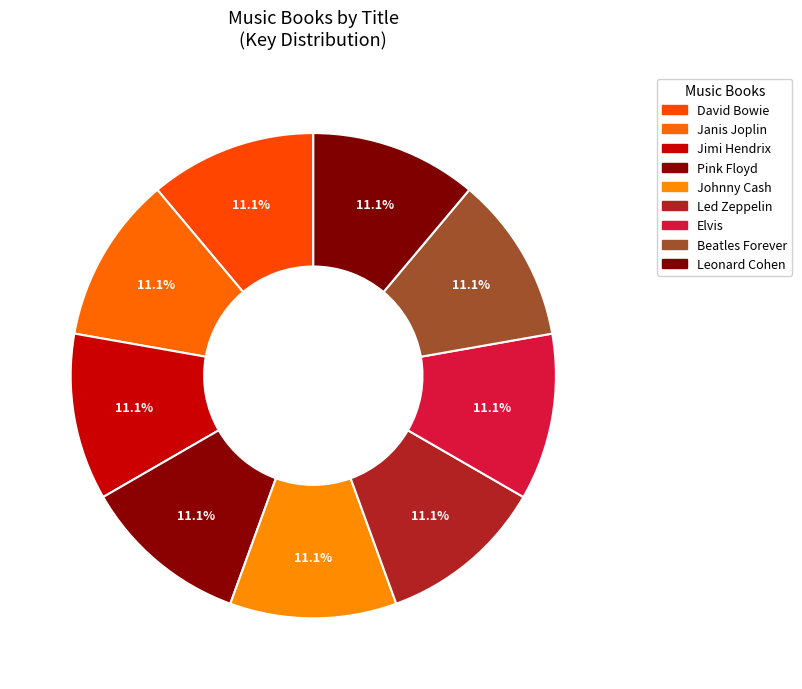

Rank the categories by value from lowest to highest.

Pink Floyd, Janis Joplin, Jimi Hendrix, Johnny Cash, Led Zeppelin, Beatles Forever, David Bowie, Elvis, Leonard Cohen